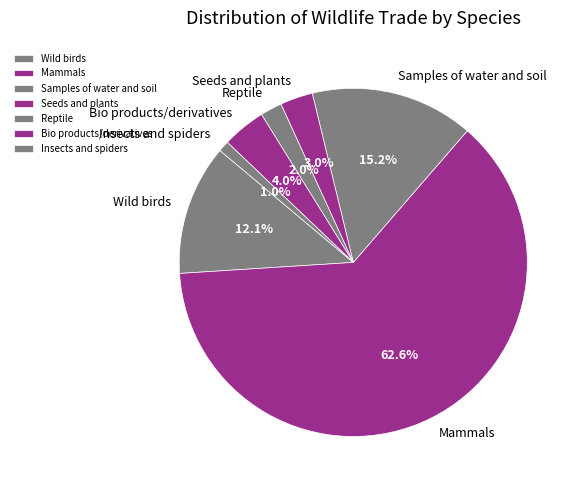

Rank the categories by value from lowest to highest.

Insects and spiders, Reptile, Seeds and plants, Bio products/derivatives, Wild birds, Samples of water and soil, Mammals